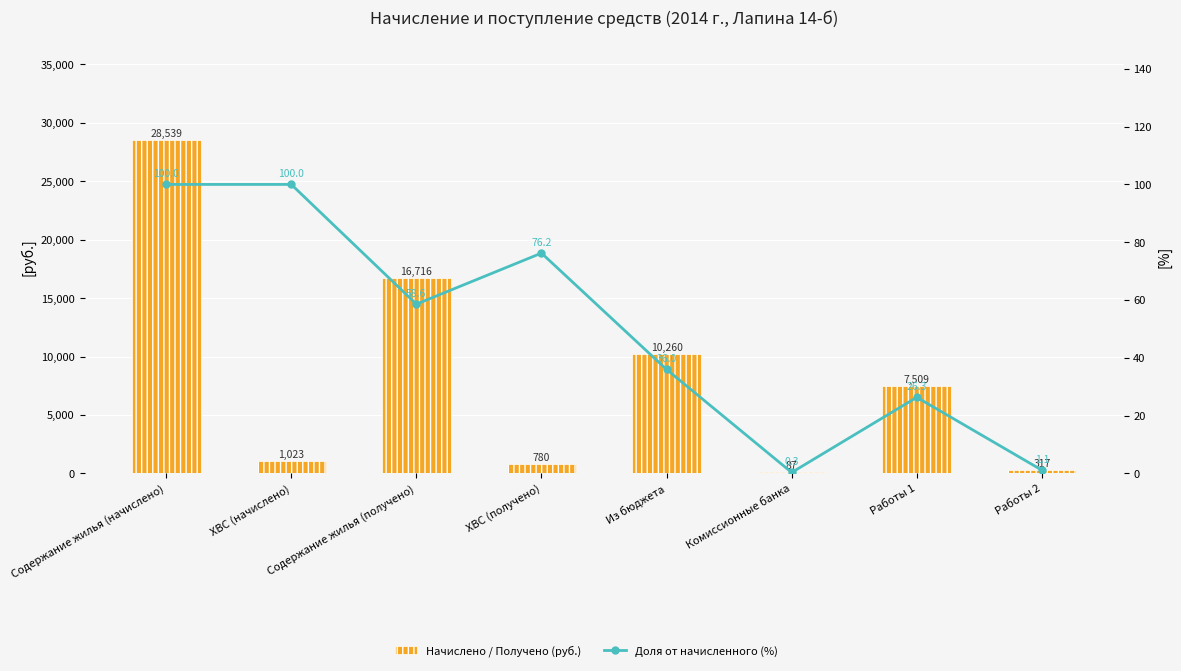

What are all the series names shown in the legend?

Начислено / Получено (руб.), Доля от начисленного (%)